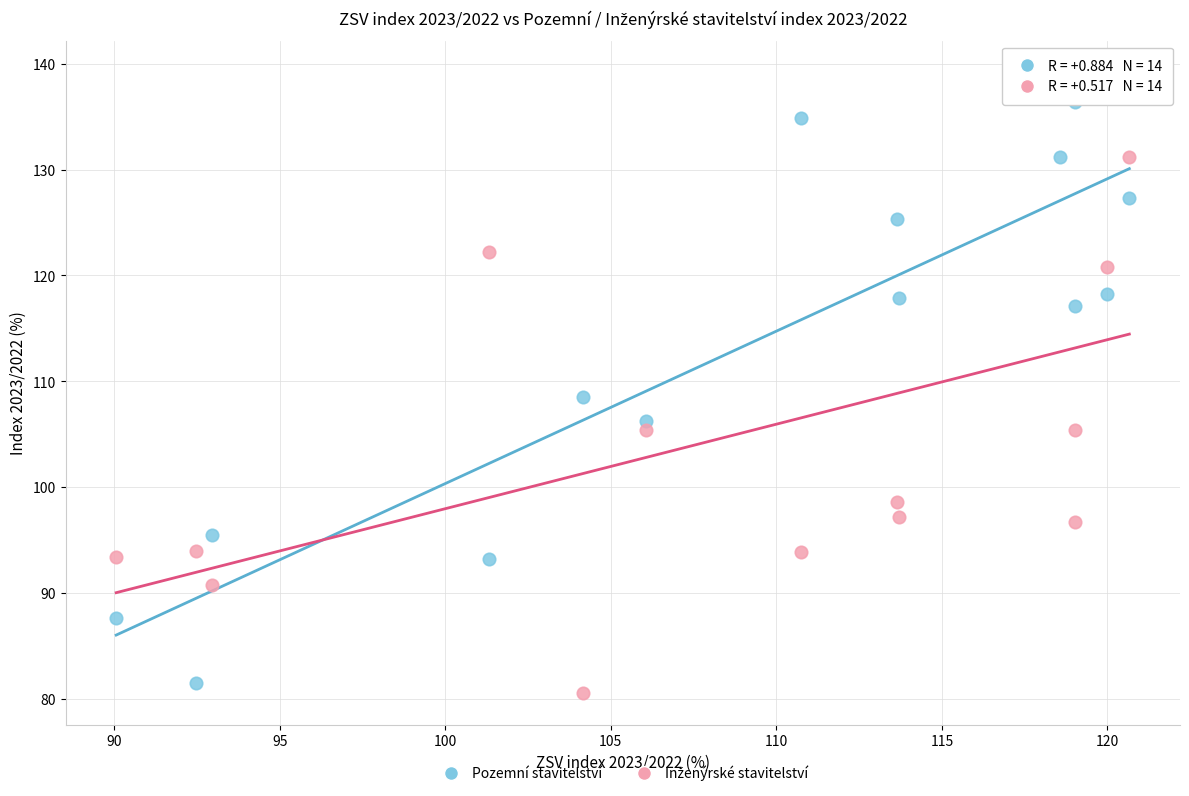

What is the X range (max minus min) for the scatter plot?

30.6